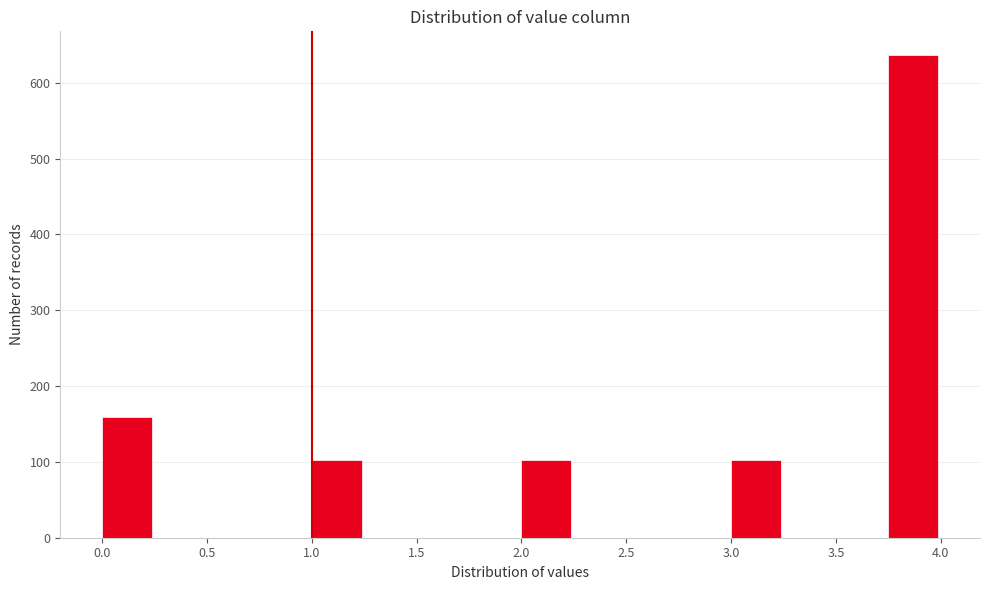

Reading left to right, list every bar in this chart as the range it spans on the x-axis followed by its height. The values are not printed on the chart, so give them approximately, as read against the axis.

0.00 to 0.25: 160
0.25 to 0.50: 0
0.50 to 0.75: 0
0.75 to 1.00: 0
1.00 to 1.25: 100
1.25 to 1.50: 0
1.50 to 1.75: 0
1.75 to 2.00: 0
2.00 to 2.25: 100
2.25 to 2.50: 0
2.50 to 2.75: 0
2.75 to 3.00: 0
3.00 to 3.25: 100
3.25 to 3.50: 0
3.50 to 3.75: 0
3.75 to 4.00: 640